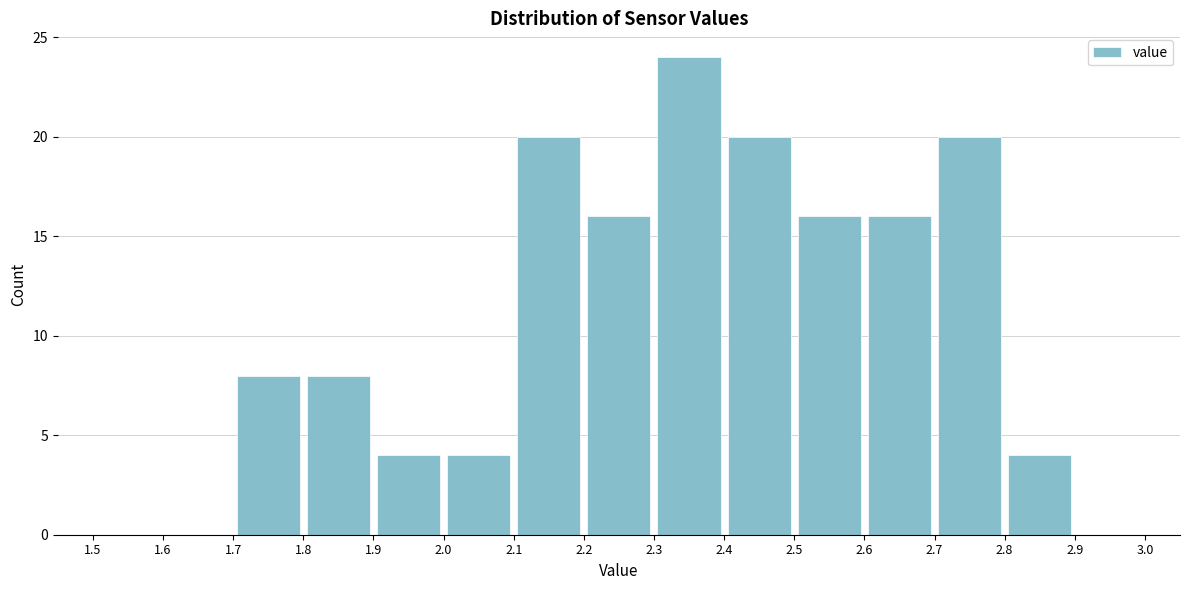

Reading left to right, transcribe this chart: for each bar, give the range it covers on the x-axis and its height. The values are not printed on the chart, so give them approximately, as read against the axis.

1.5 to 1.6: 0
1.6 to 1.7: 0
1.7 to 1.8: 8
1.8 to 1.9: 8
1.9 to 2.0: 4
2.0 to 2.1: 4
2.1 to 2.2: 20
2.2 to 2.3: 16
2.3 to 2.4: 24
2.4 to 2.5: 20
2.5 to 2.6: 16
2.6 to 2.7: 16
2.7 to 2.8: 20
2.8 to 2.9: 4
2.9 to 3.0: 0